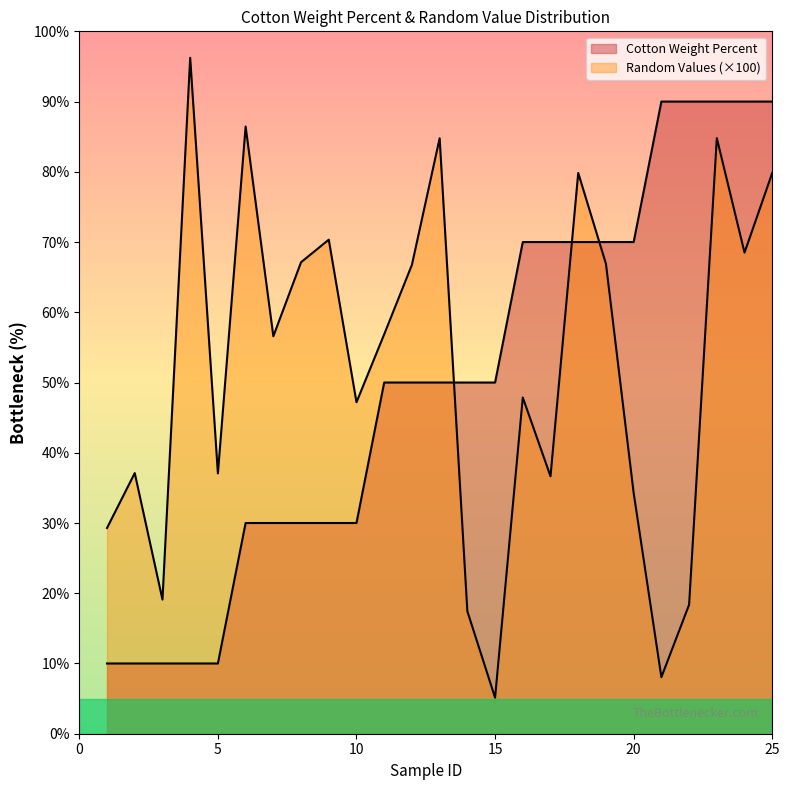

How many lines are shown in the chart?

2